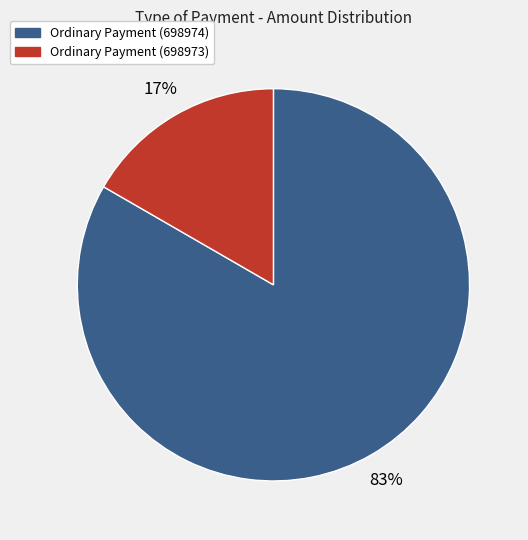

Is there a majority slice in this chart?

Yes